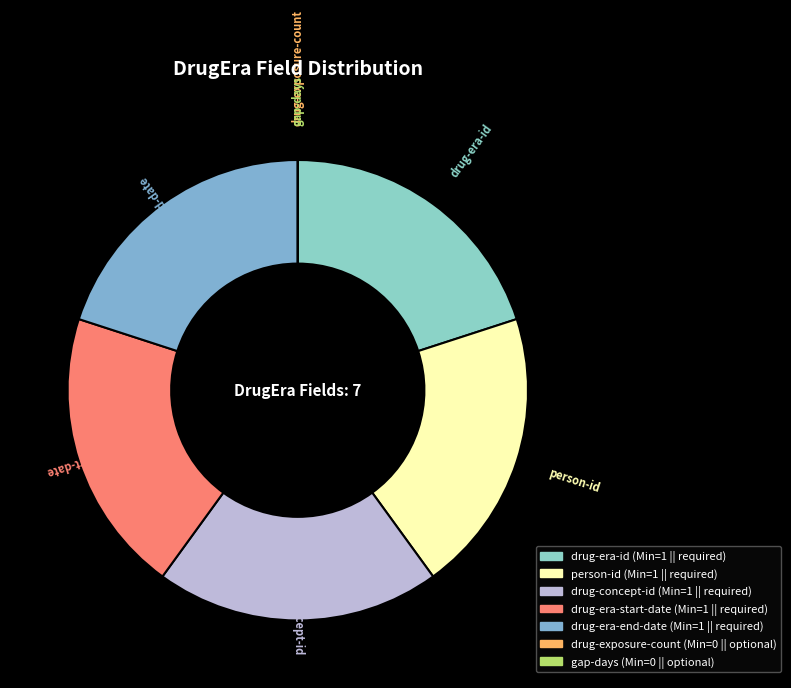

True or false: drug-concept-id accounts for 30% of the total.

False